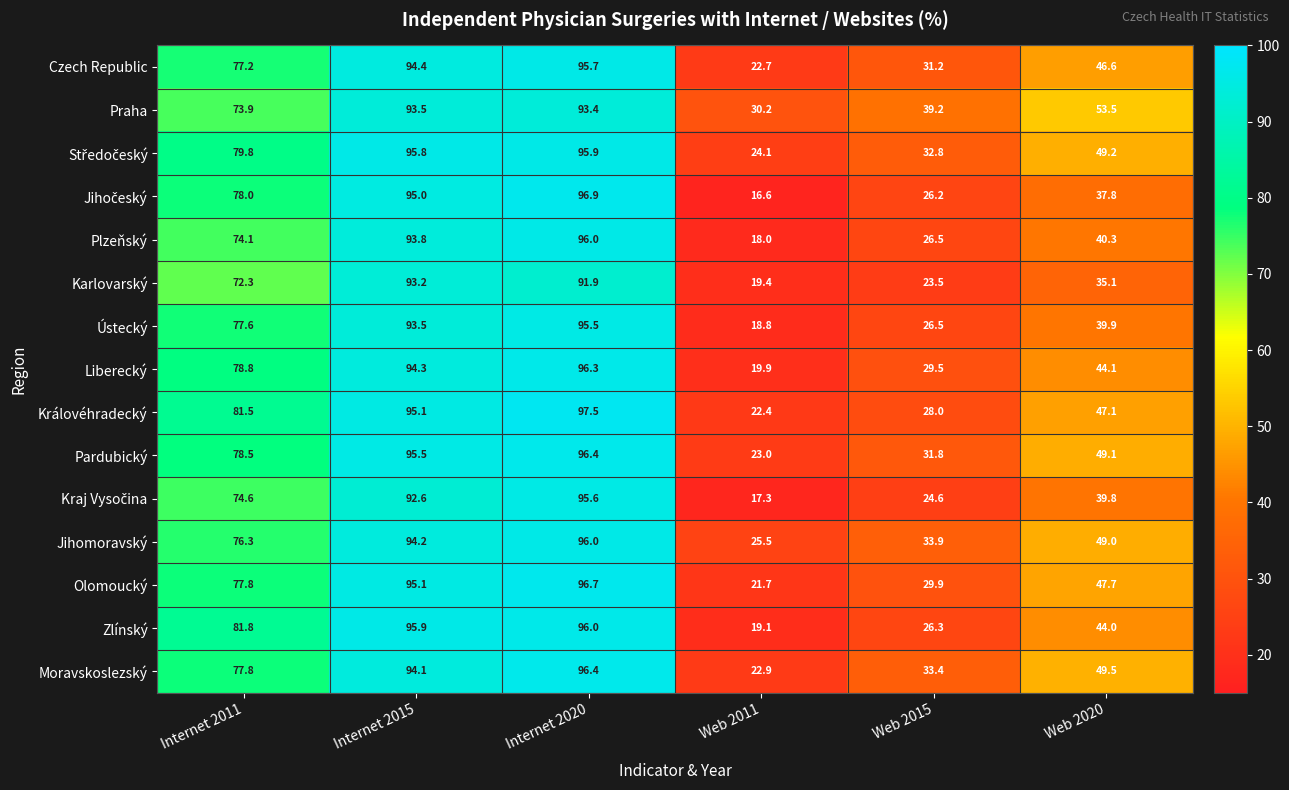

At how many categories does at least one series exceed 45?

4